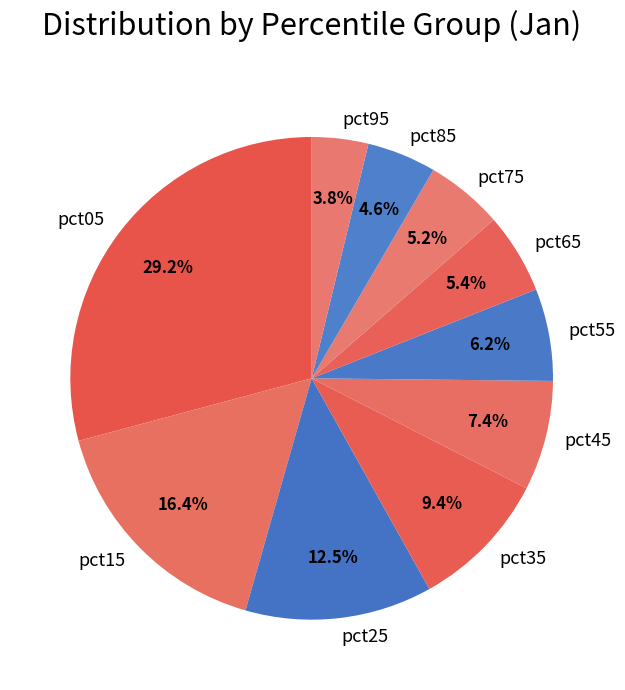

Which category has the smallest portion of the pie?

pct95